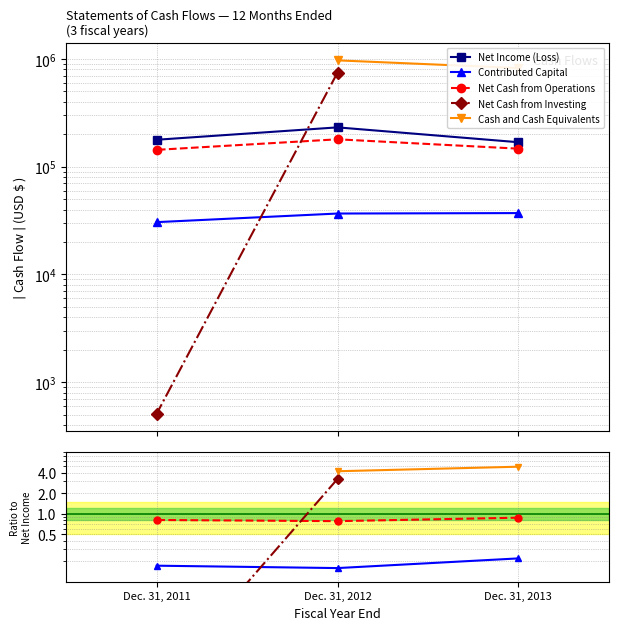

Does the chart display data point markers on the line(s)?

Yes